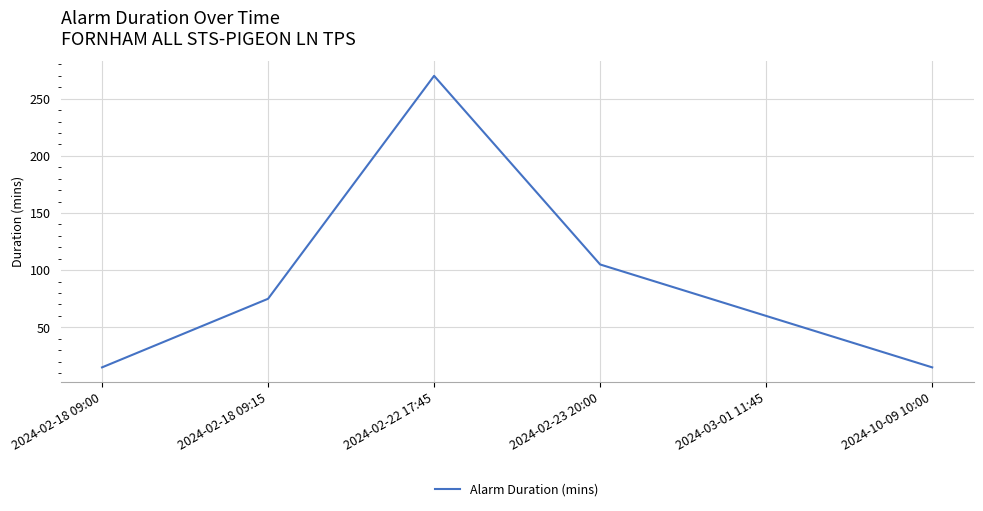

Where is the data nearest to the value 142?

2024-02-23 20:00